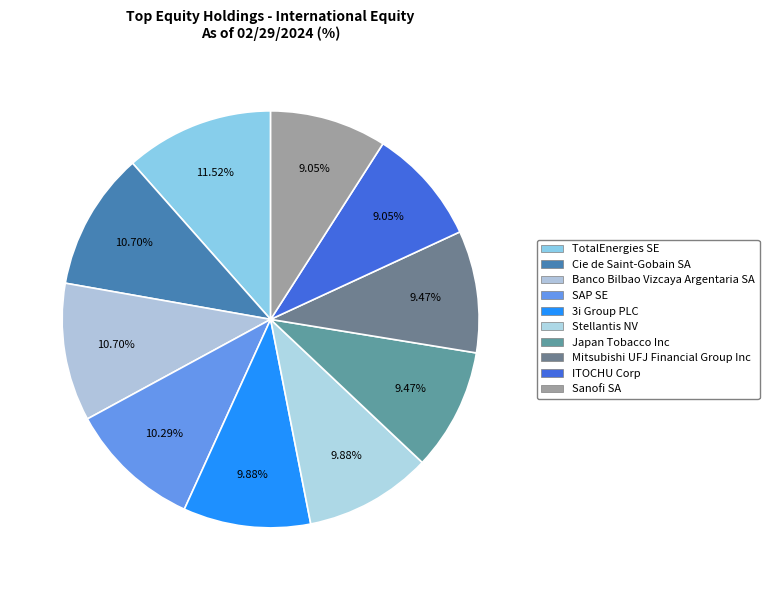

Combined, do SAP SE and TotalEnergies SE account for over 50%?

No